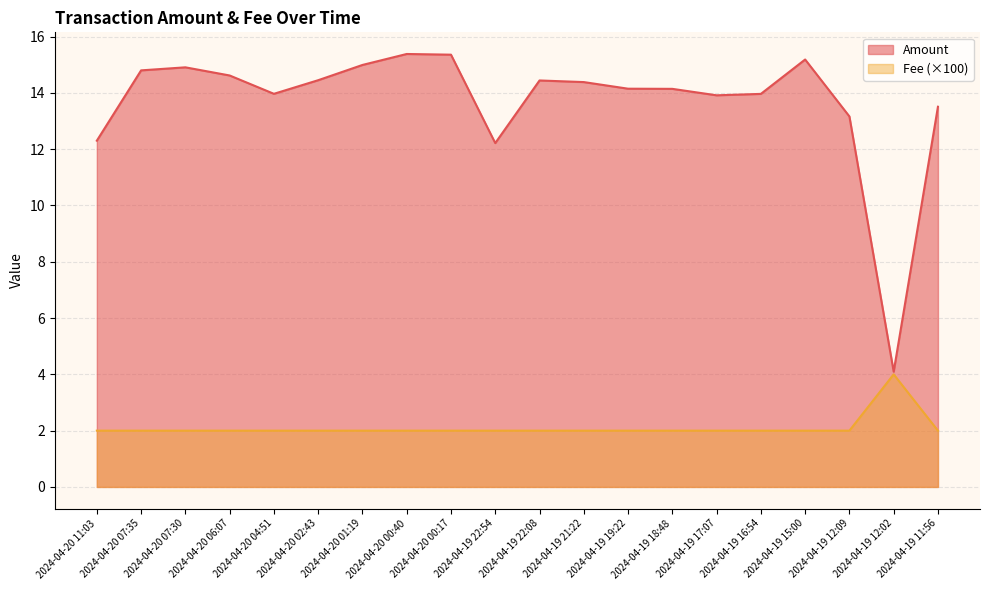

True or false: Fee has more than 1 interior local peaks.

False